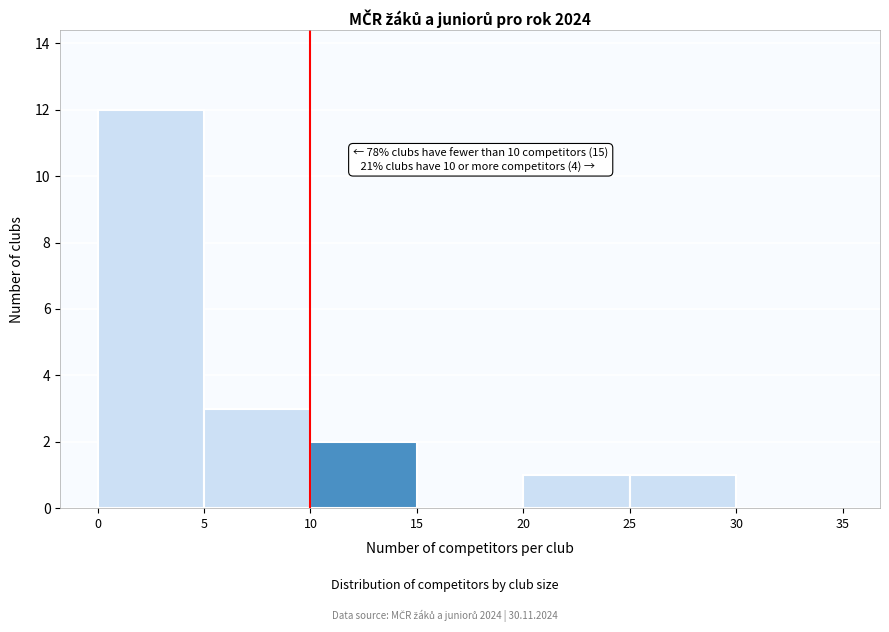

Which range on the x-axis has the tallest bar?

0 to 5